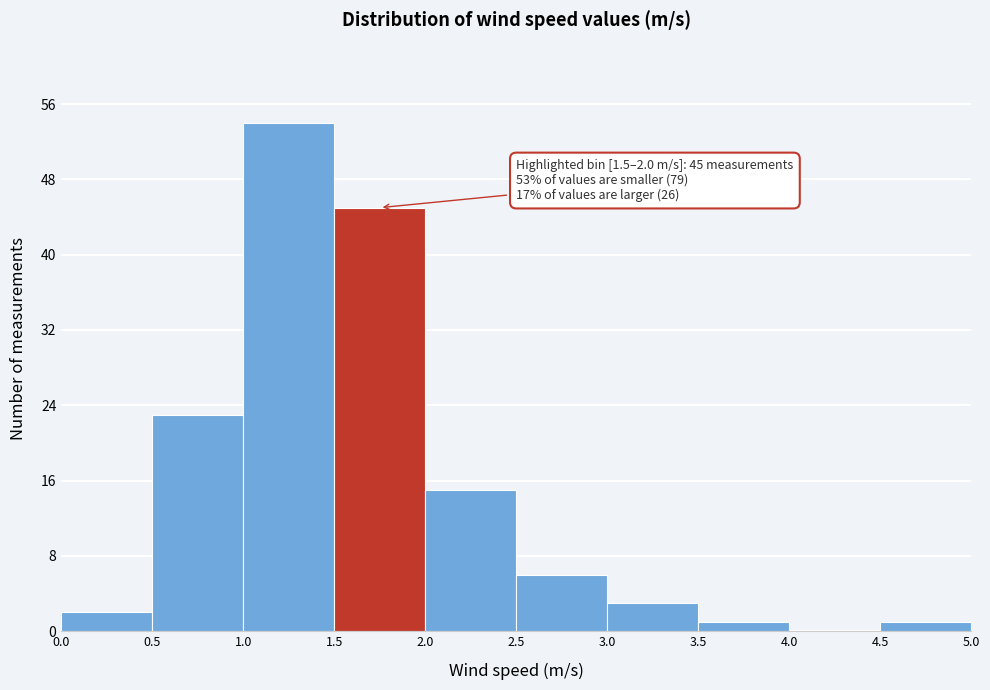

Over which range of the x-axis is the bar tallest?

1.0 to 1.5